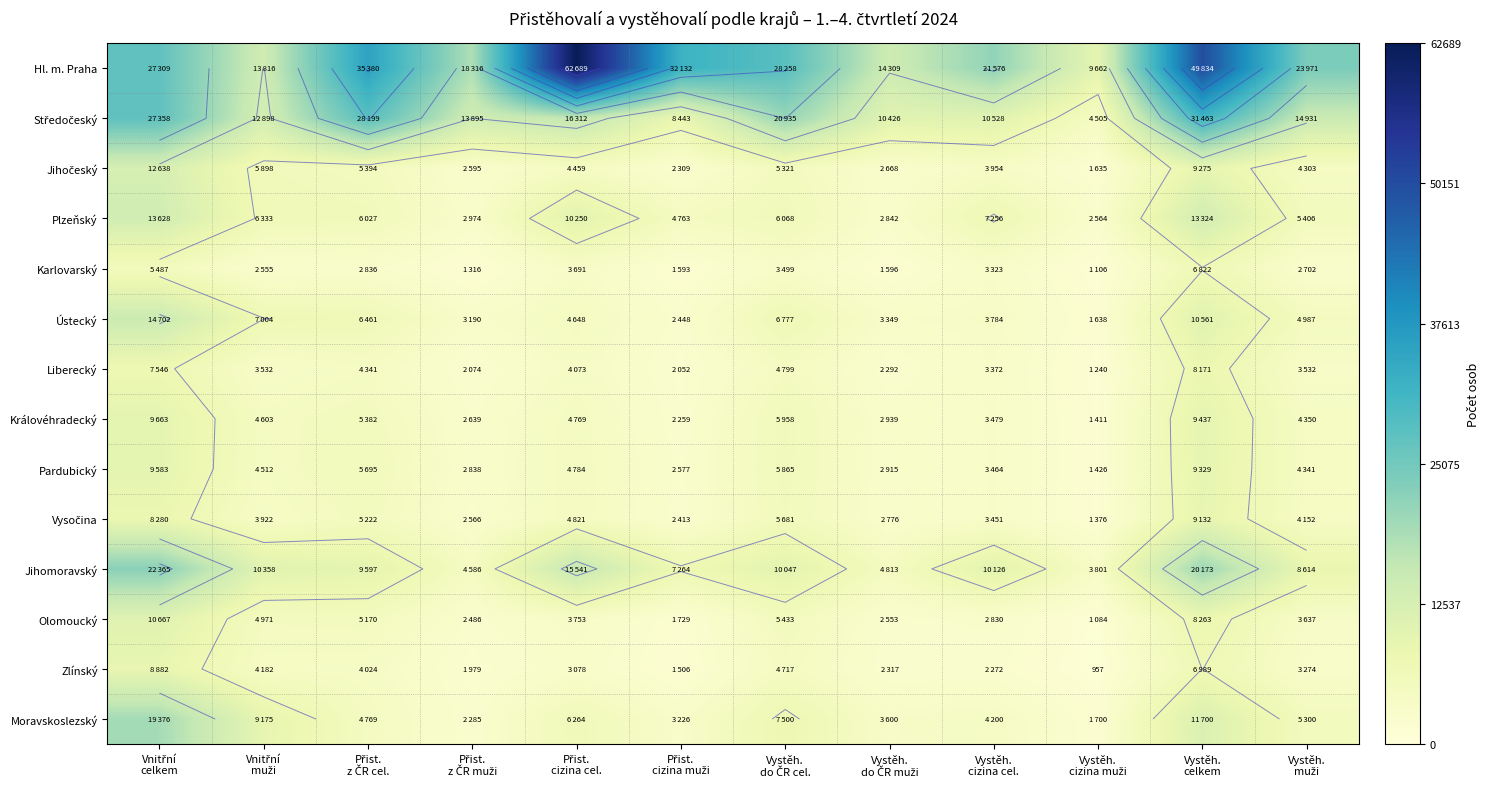

What is the difference between the highest and lowest values at Vystěh.
do ČR muži?

12713